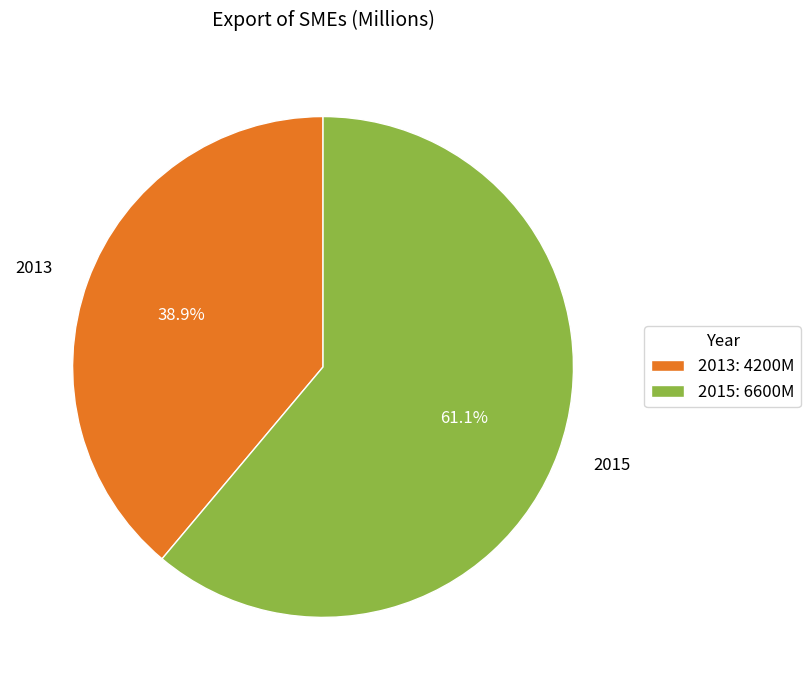

Which category has the biggest portion of the pie?

2015